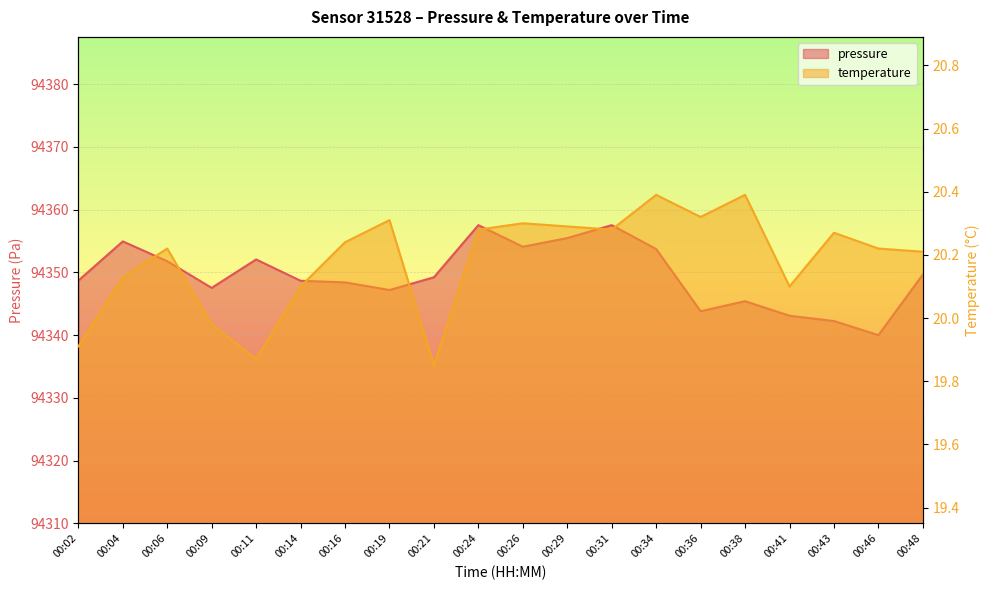

The value of pressure at 00:06 is 94351.8. True or false?

True